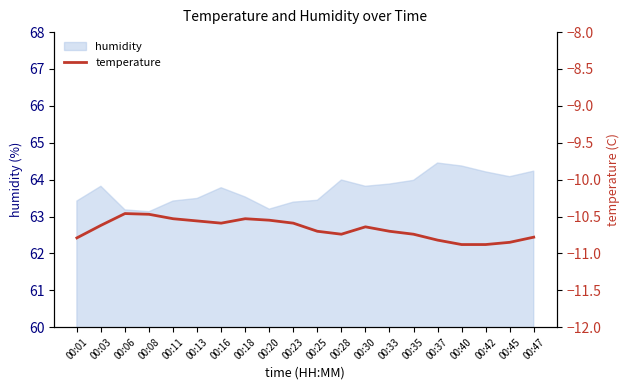

Is it true that humidity equals 64.2 at 00:47?

True